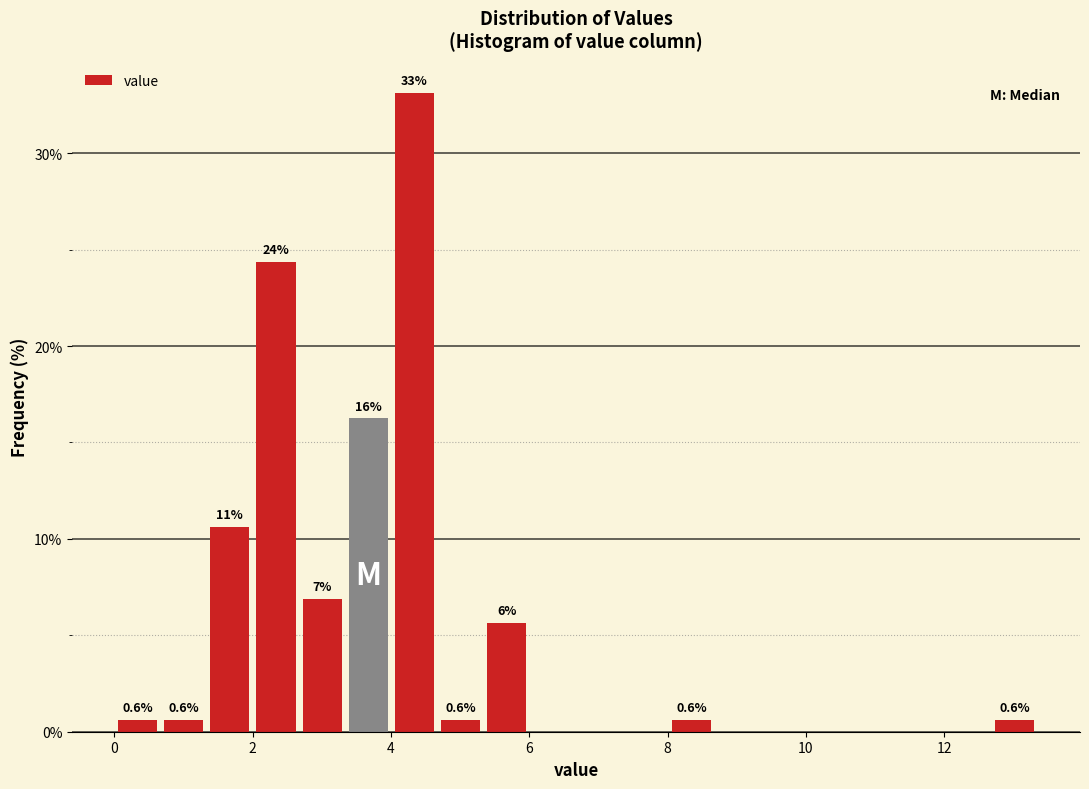

Read against the x-axis, roughly where is the centre of the tallest bar?

4.4